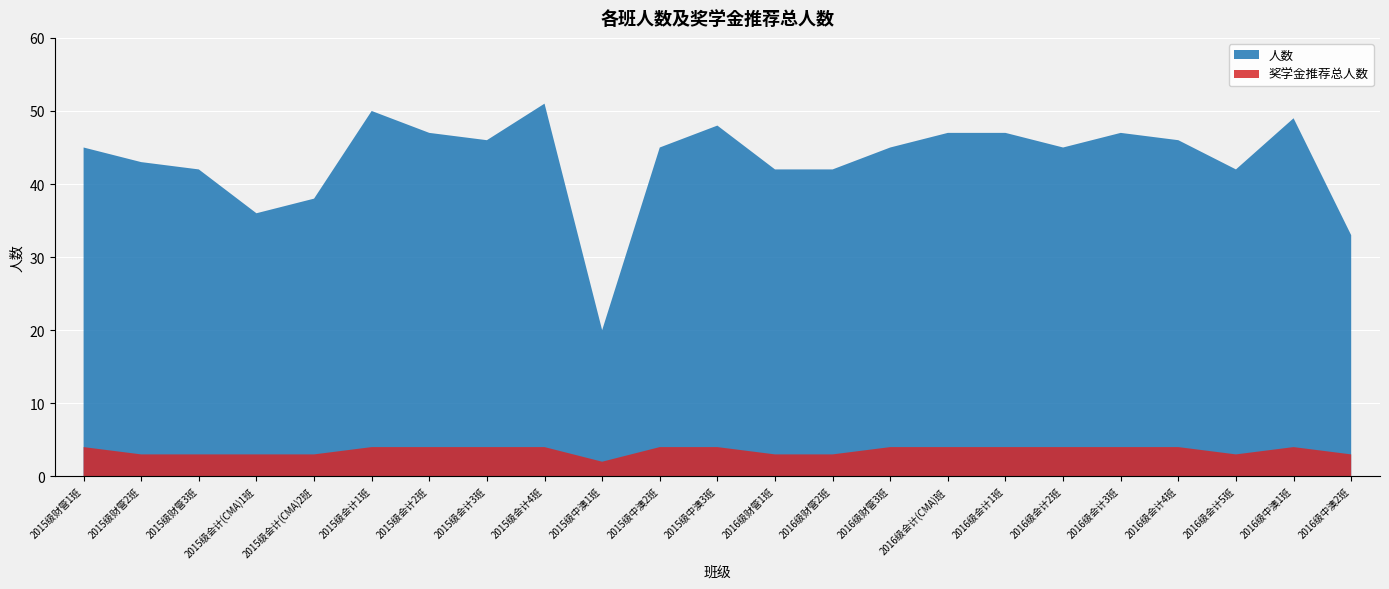

Reading left to right, list all the values displayed in this chart.

人数: 2015级财管1班=45	2015级财管2班=43	2015级财管3班=42	2015级会计(CMA)1班=36	2015级会计(CMA)2班=38	2015级会计1班=50	2015级会计2班=47	2015级会计3班=46	2015级会计4班=51	2015级中澳1班=20	2015级中澳2班=45	2015级中澳3班=48	2016级财管1班=42	2016级财管2班=42	2016级财管3班=45	2016级会计(CMA)班=47	2016级会计1班=47	2016级会计2班=45	2016级会计3班=47	2016级会计4班=46	2016级会计5班=42	2016级中澳1班=49	2016级中澳2班=33
奖学金推荐总人数: 2015级财管1班=4	2015级财管2班=3	2015级财管3班=3	2015级会计(CMA)1班=3	2015级会计(CMA)2班=3	2015级会计1班=4	2015级会计2班=4	2015级会计3班=4	2015级会计4班=4	2015级中澳1班=2	2015级中澳2班=4	2015级中澳3班=4	2016级财管1班=3	2016级财管2班=3	2016级财管3班=4	2016级会计(CMA)班=4	2016级会计1班=4	2016级会计2班=4	2016级会计3班=4	2016级会计4班=4	2016级会计5班=3	2016级中澳1班=4	2016级中澳2班=3